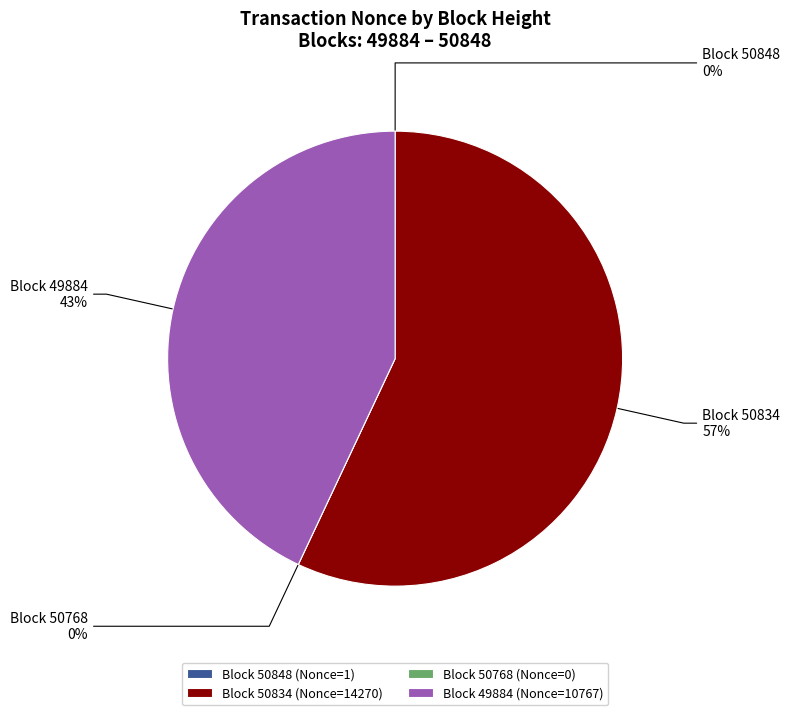

Which category has the biggest portion of the pie?

50834